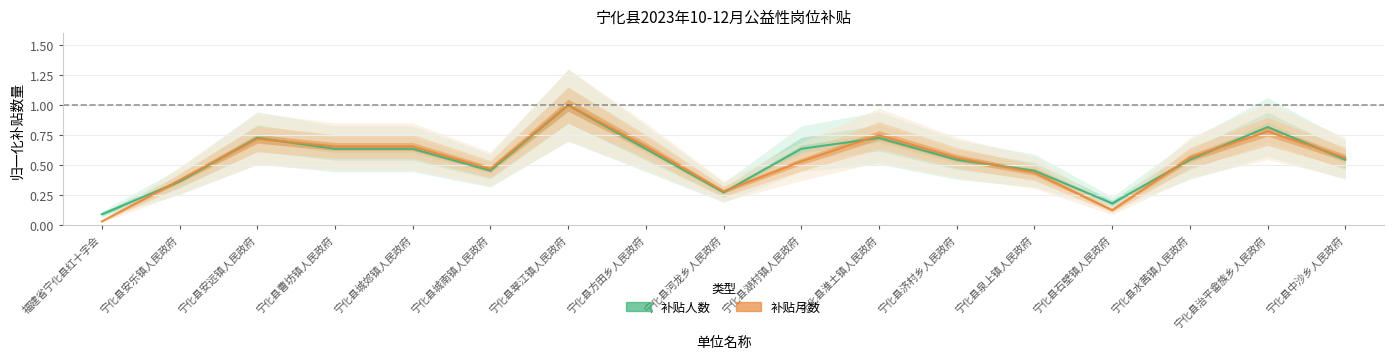

Count the 补贴人数 values in the range 0 to 1.

17